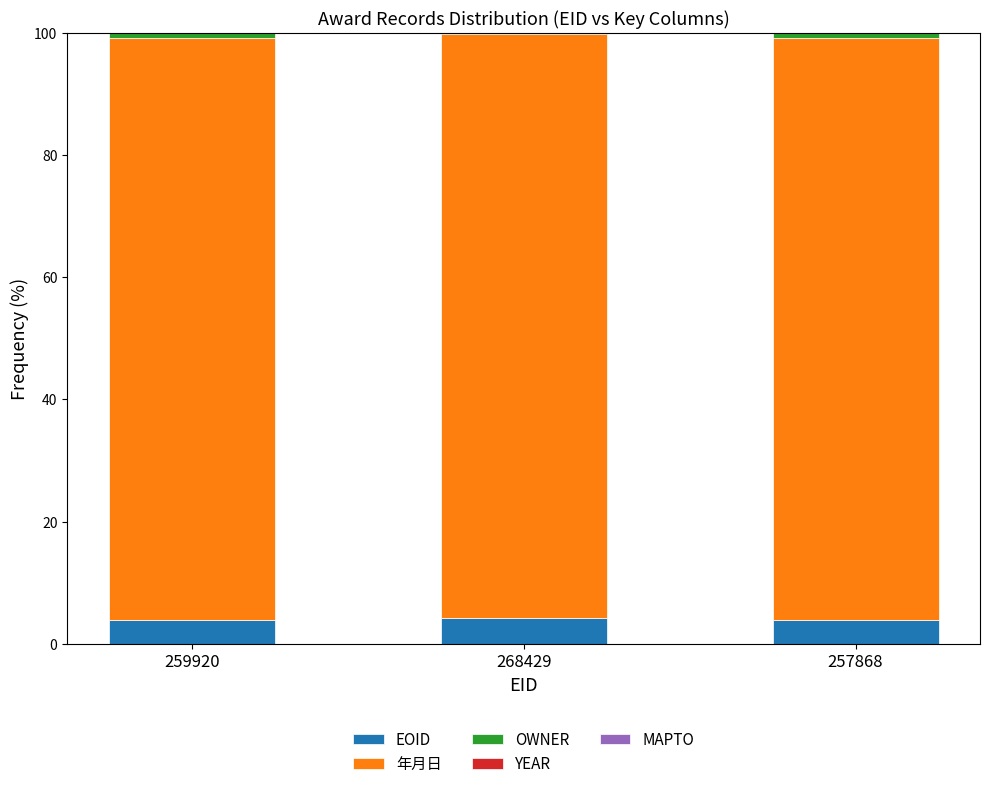

Does the chart contain stacked bars?

Yes